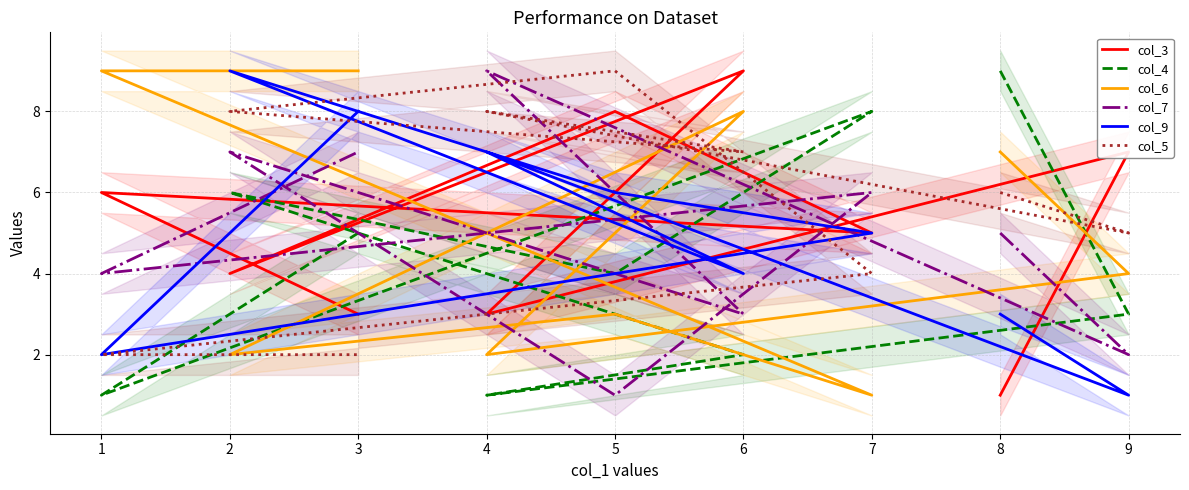

Which category has the highest value across all series?

6